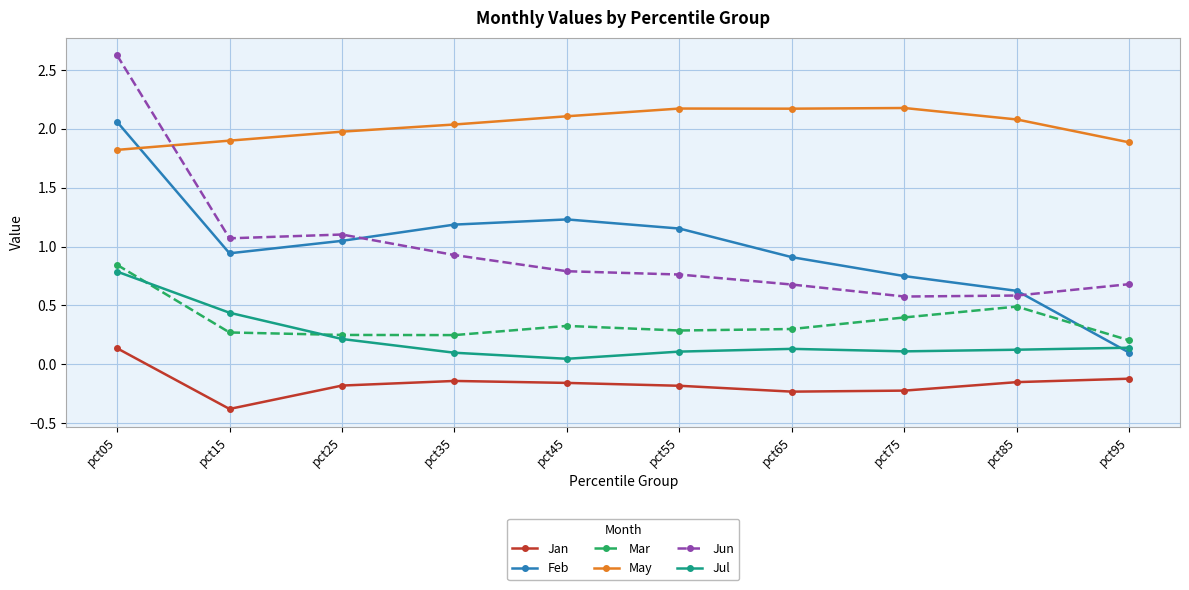

What are all the series names shown in the legend?

Jan, Feb, Mar, May, Jun, Jul